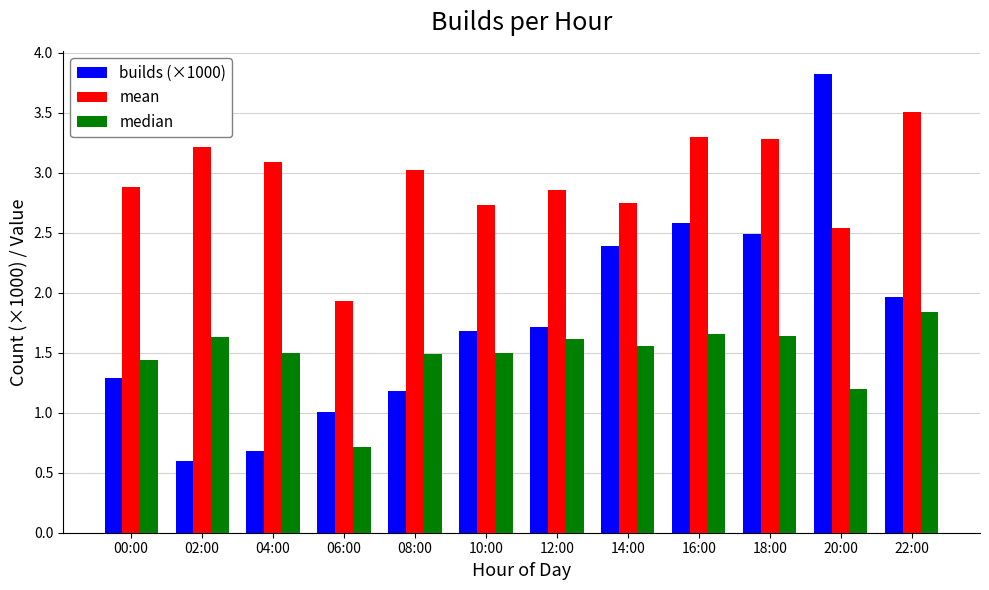

Which series has the largest range (max minus min)?

builds (×1000)